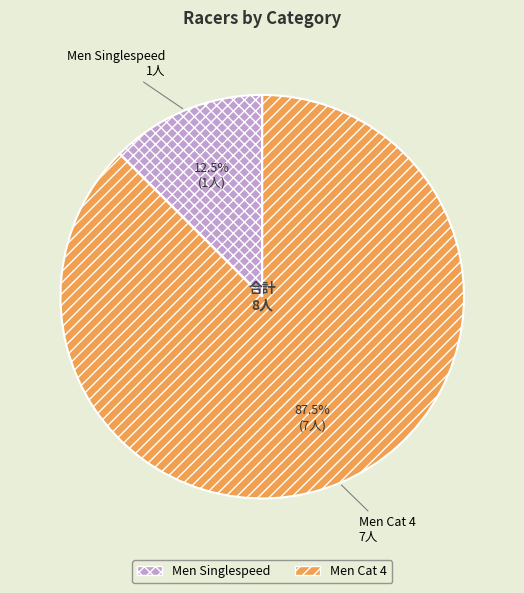

How many segments does this pie chart have?

2